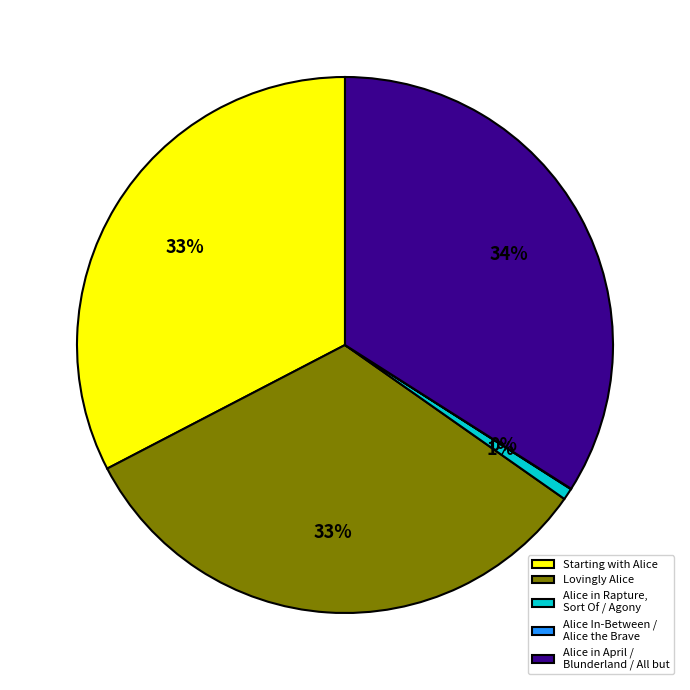

Does any single category account for the majority?

No